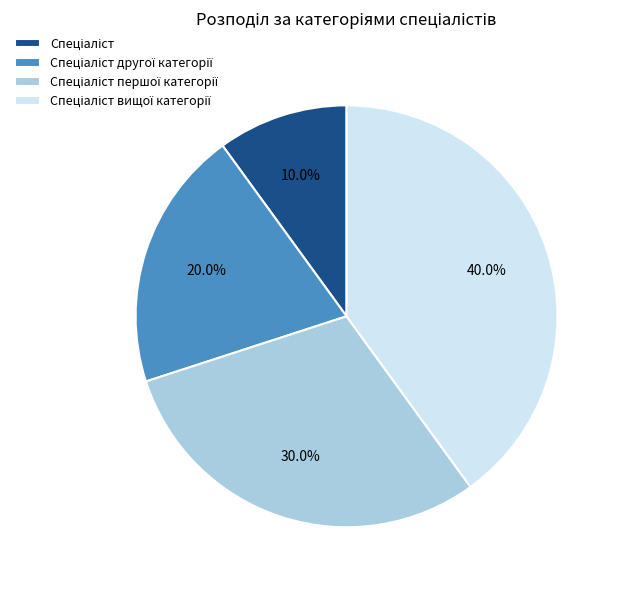

Is there a majority slice in this chart?

No